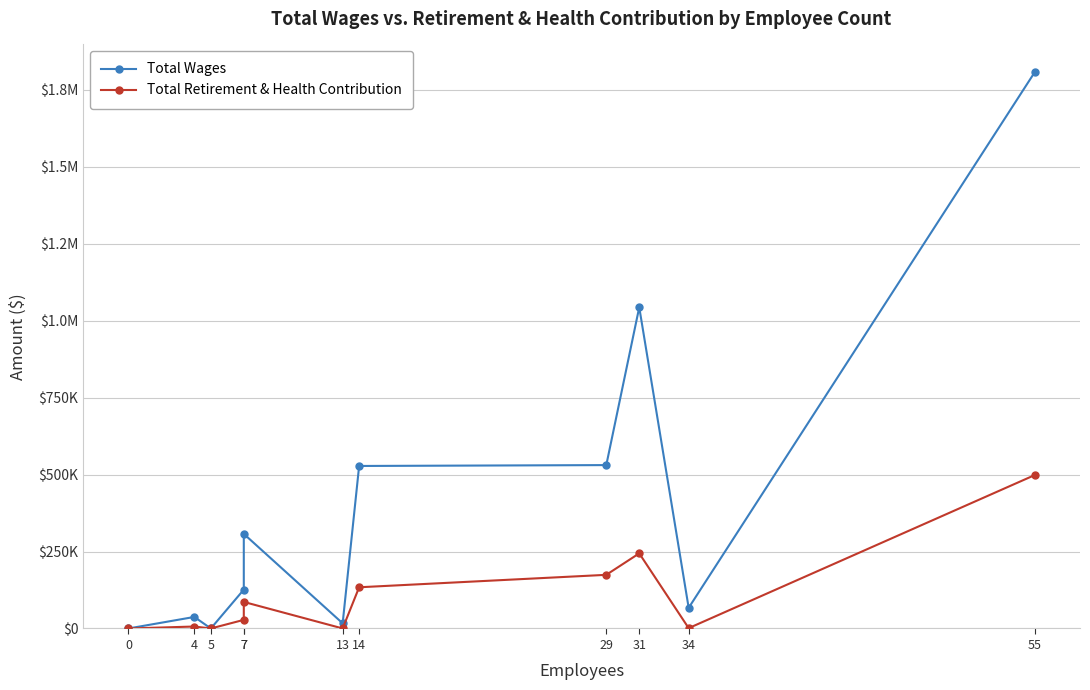

How many lines are shown in the chart?

2